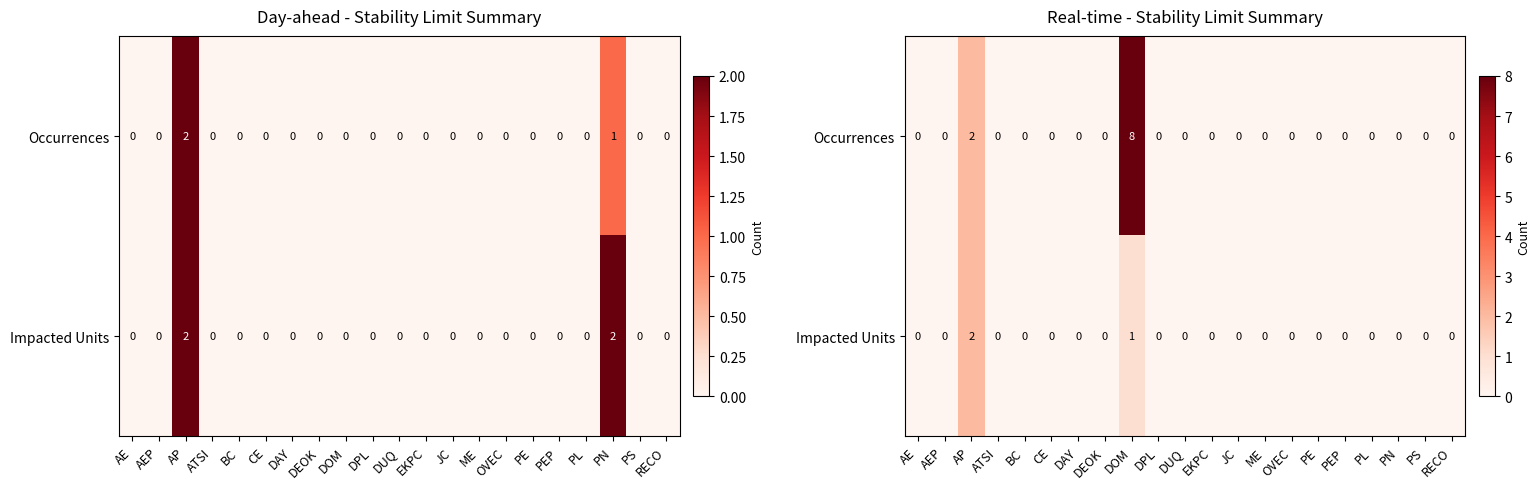

How many Impacted Units values are between 0 and 1?

20